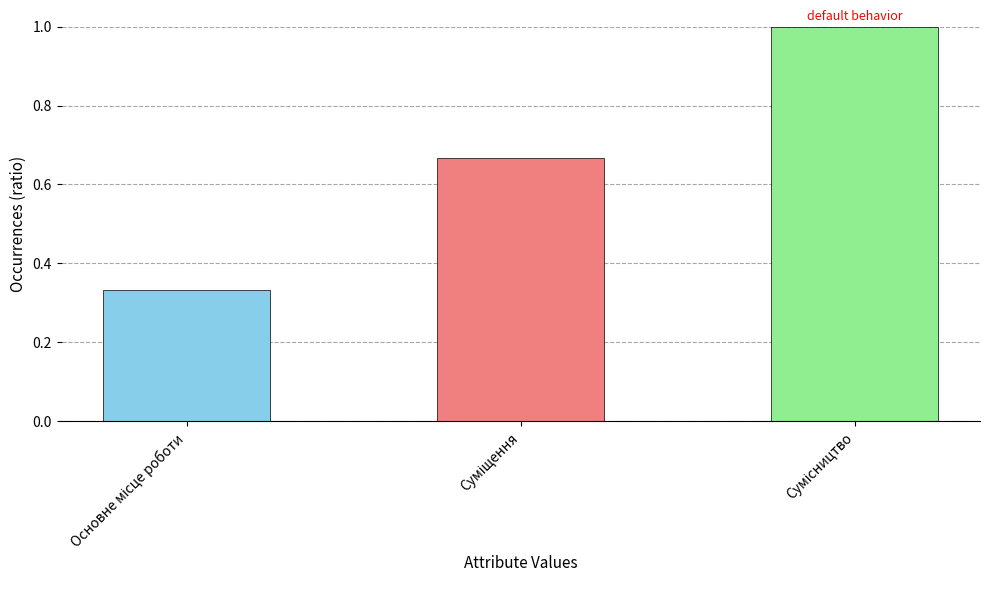

What is the greatest value displayed?

1.0